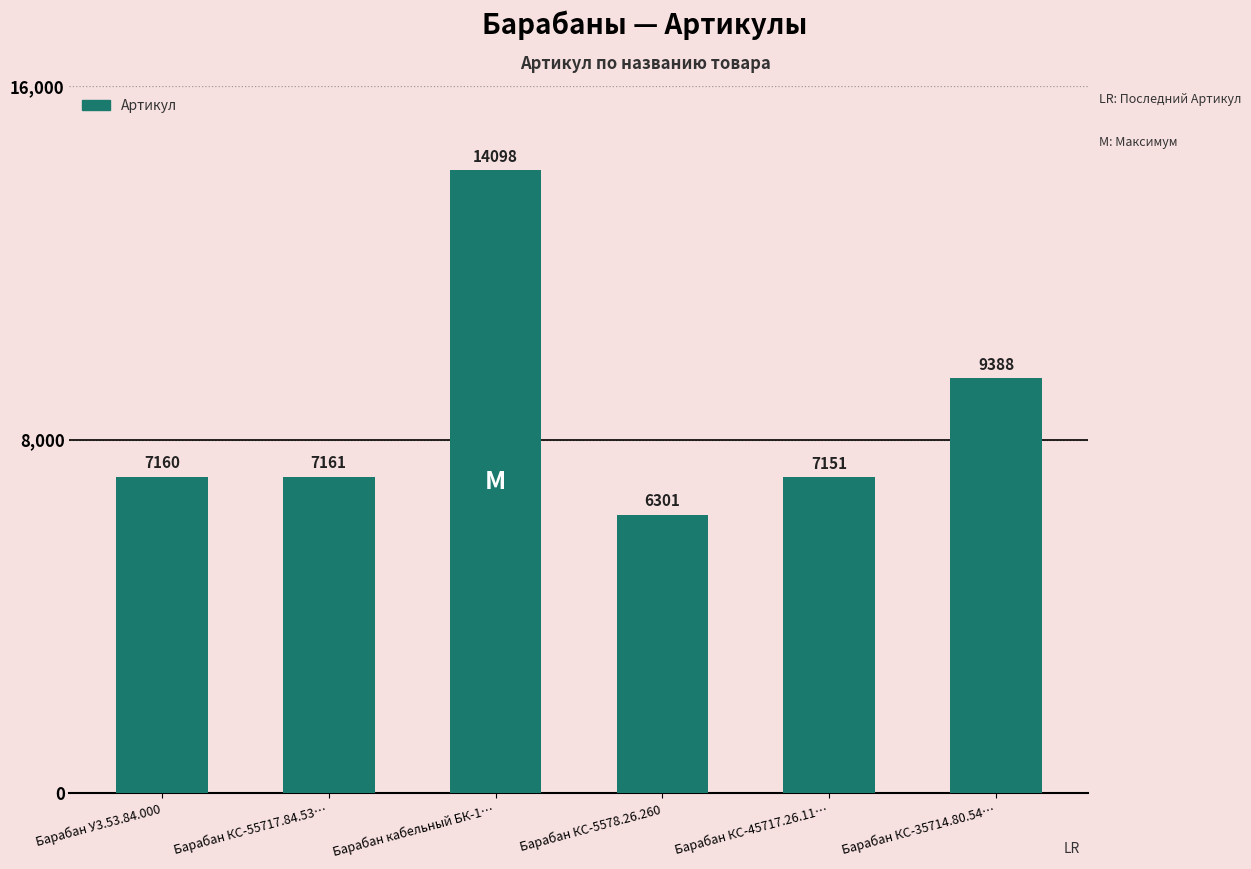

What is the value of the 5th bar from the left?

7151